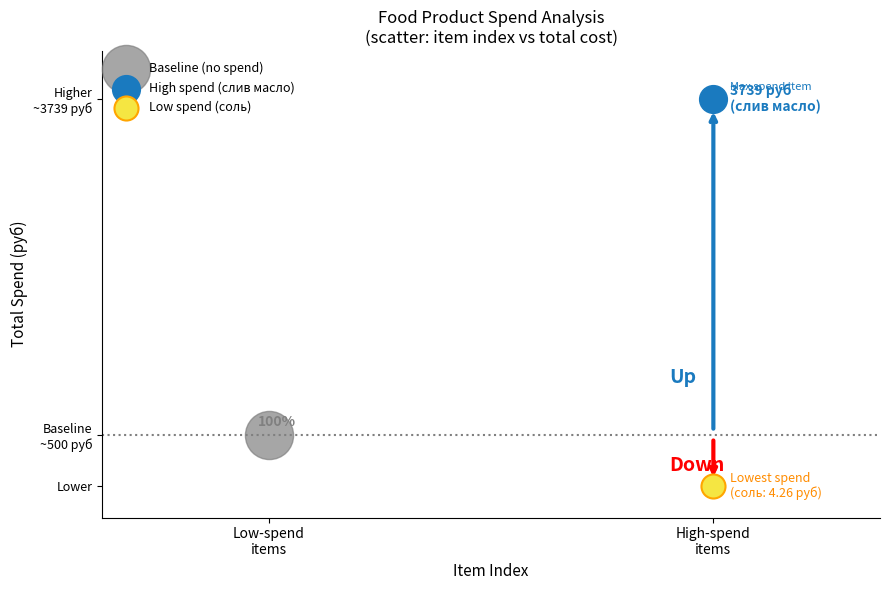

What are all the series names shown in the legend?

Baseline (no spend), High spend (слив масло), Low spend (соль)